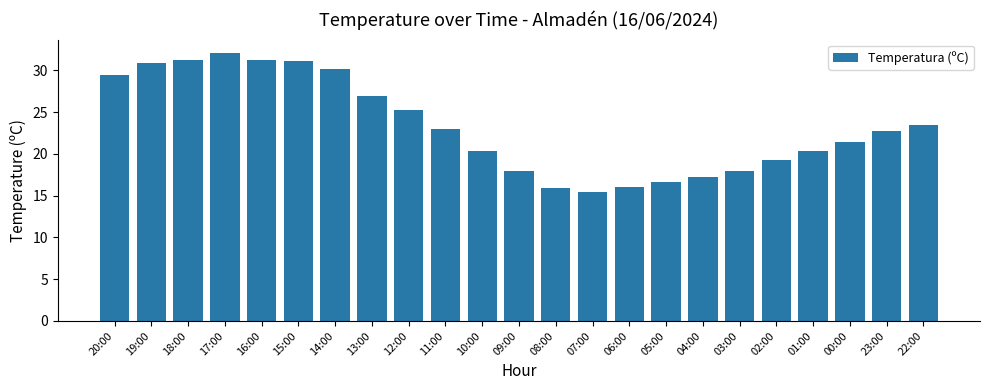

Where does the data first go above 22?

20:00